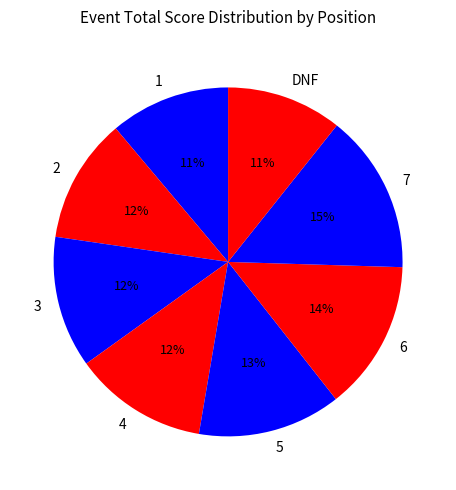

To the nearest percent, what portion does 7 represent?

15%